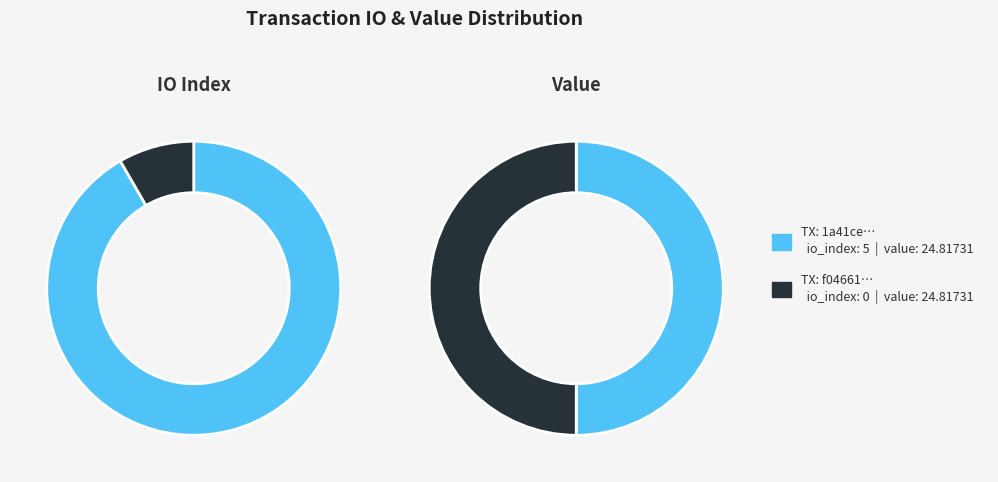

Does values_value account for over 50% of the chart?

No